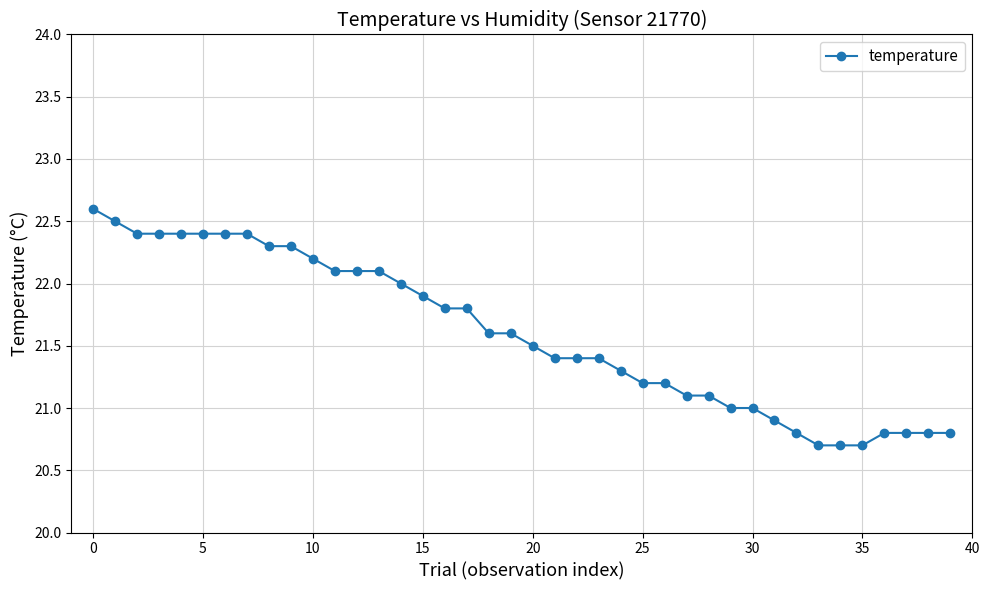

What is the average value?

21.6